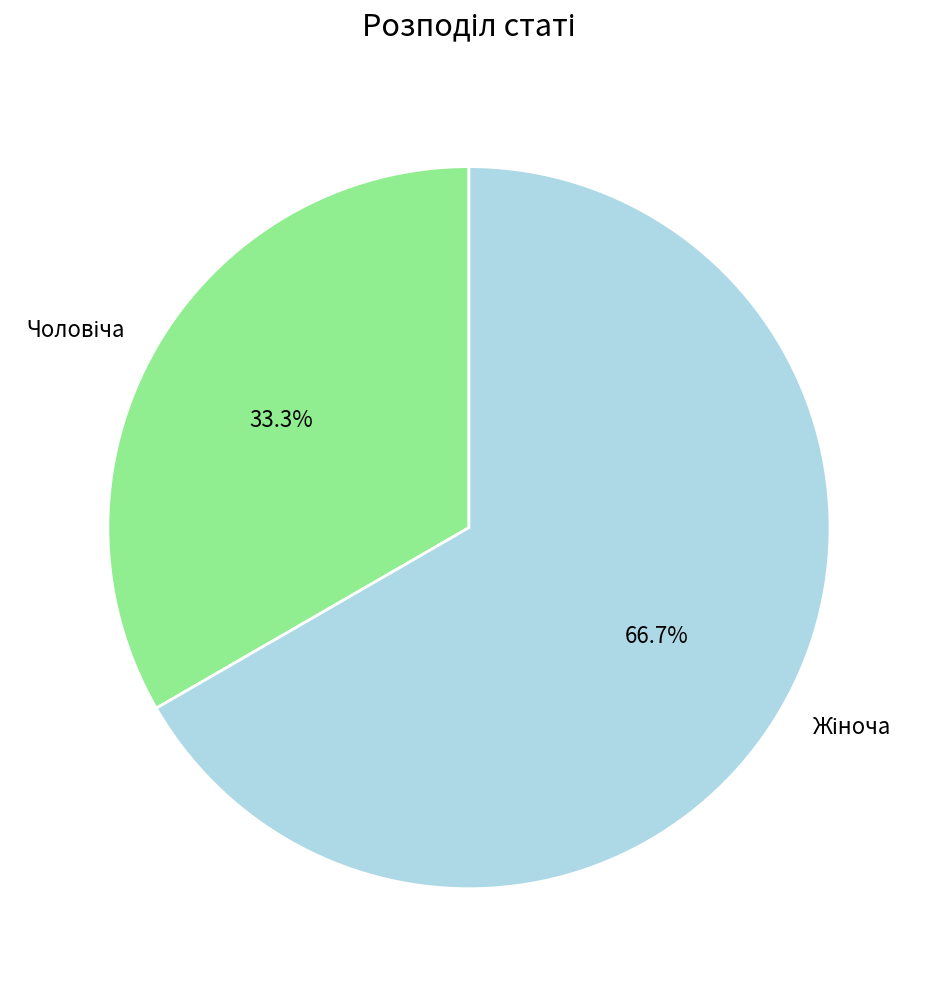

Does any single category account for the majority?

Yes